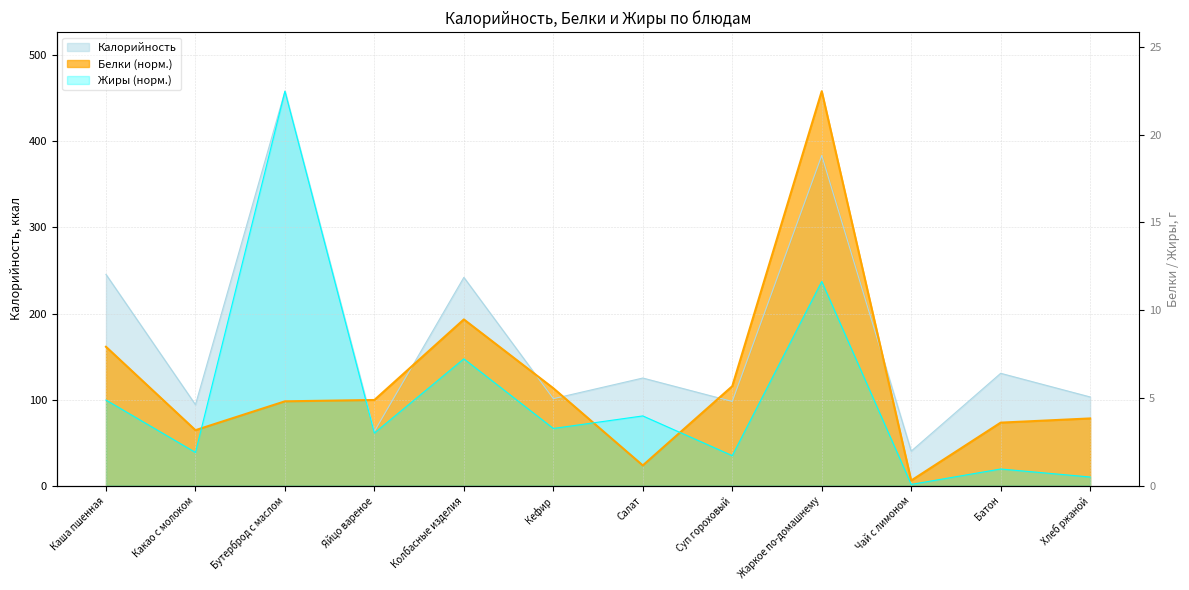

What is the value of the Белки point at the 6th from the left?

113.1